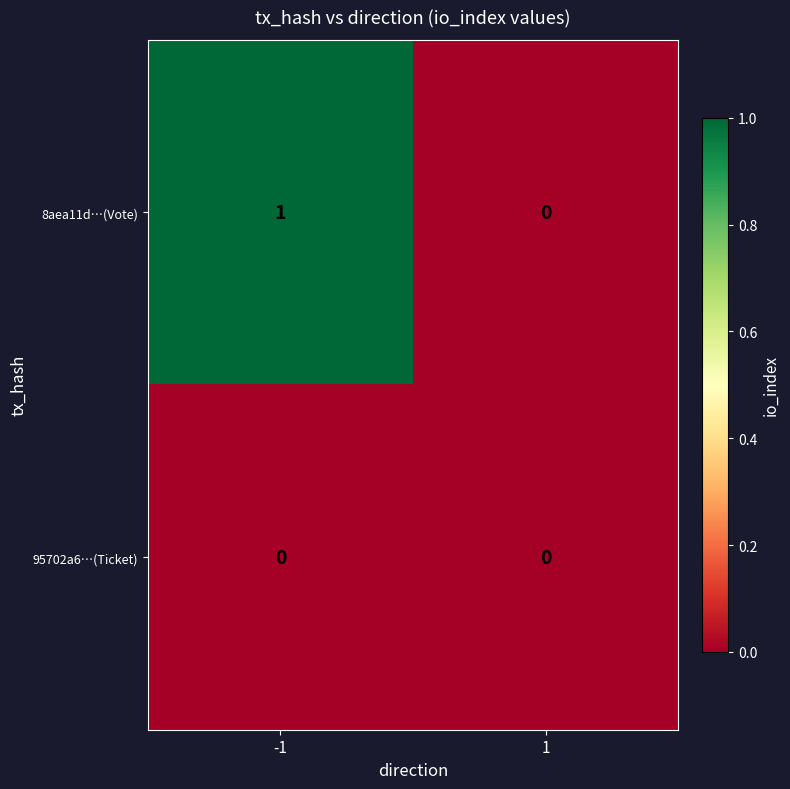

Is it true that 8aea11d…(Vote) equals 0 at 1?

True